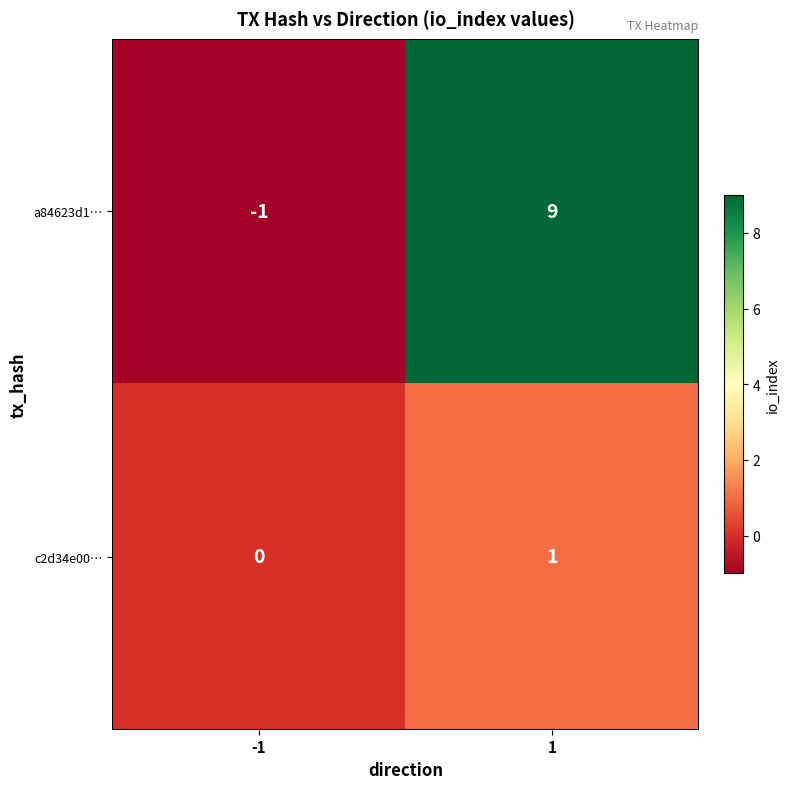

Which series has the widest spread of values?

a84623d1…